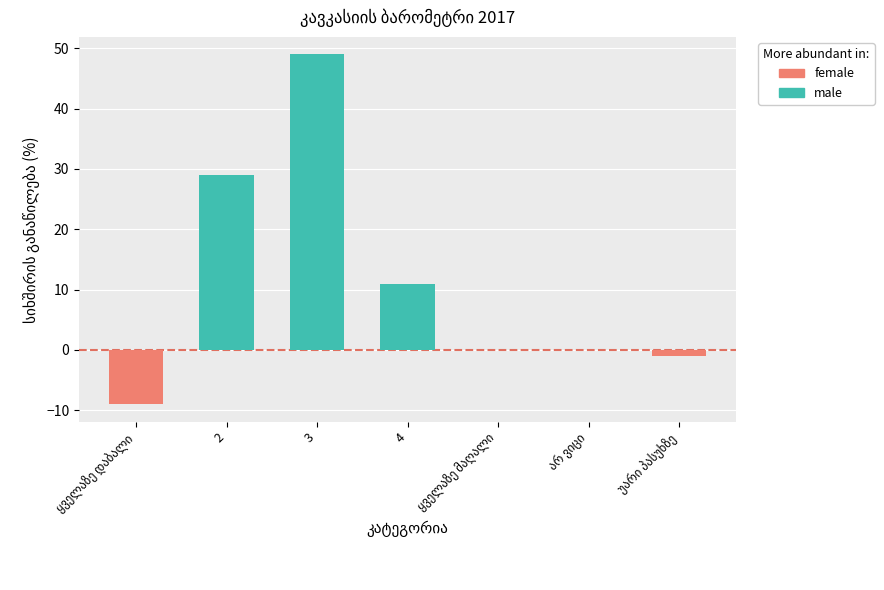

Is it true that the value at ყველაზე მაღალი is 30?

False